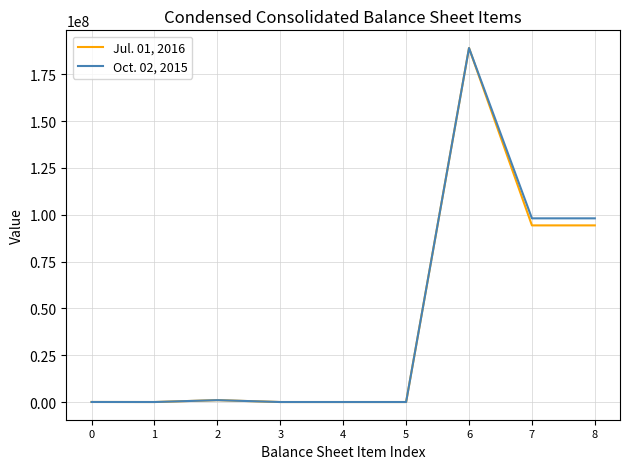

List the series in order of their overall mean, lowest first.

Jul. 01, 2016, Oct. 02, 2015